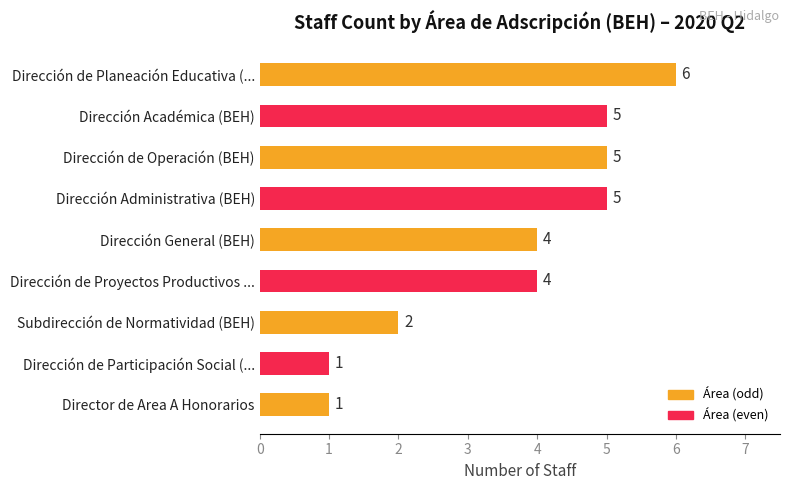

What is the greatest value displayed?

6